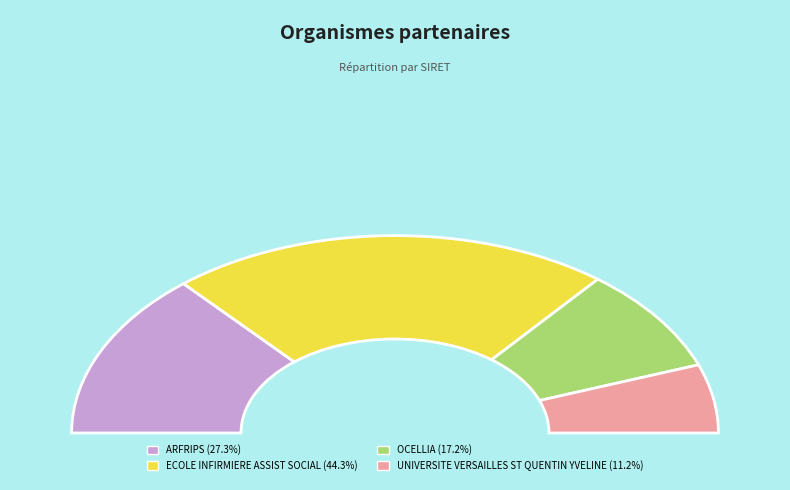

What percentage do OCELLIA and ECOLE INFIRMIERE ASSIST SOCIAL together represent?

61.5%